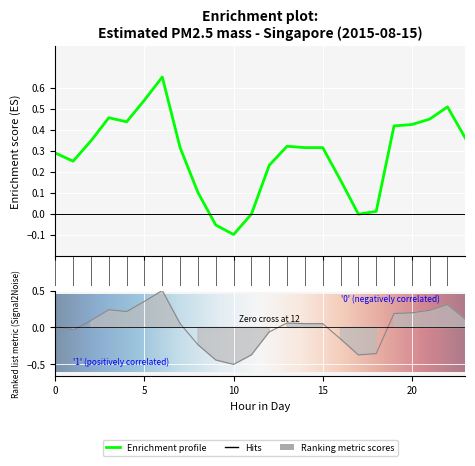

Is it true that the value at 19 is 0.2?

True